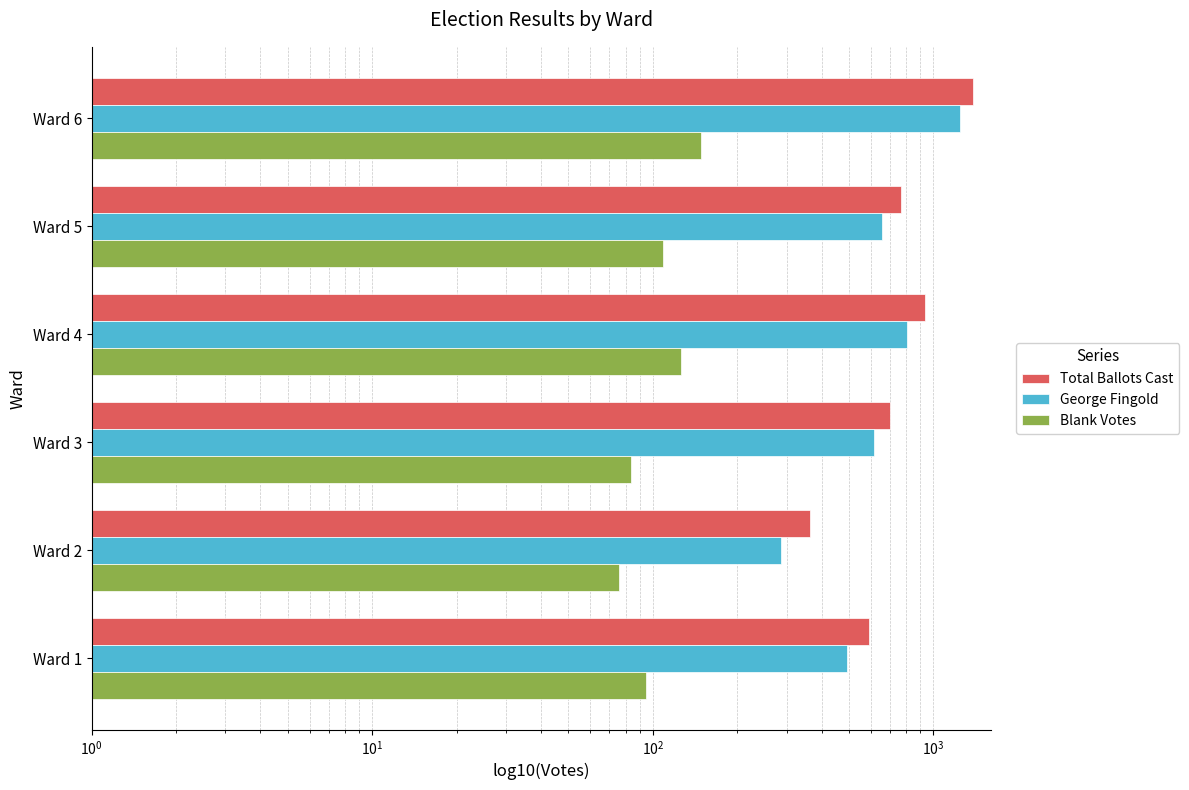

Which has a higher value, Ward 2 or Ward 5?

Ward 5